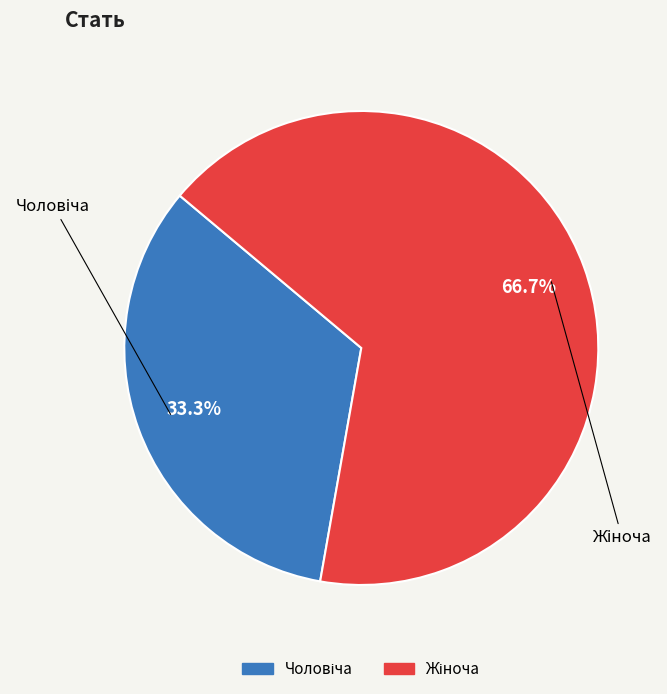

Does any single category account for the majority?

Yes